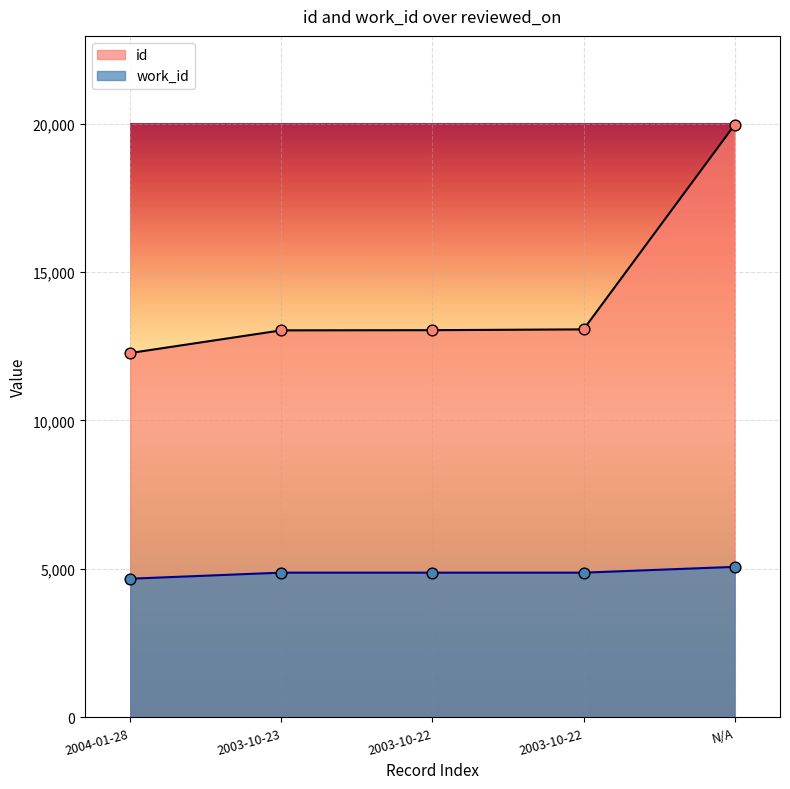

At which category is the sum across all series the highest?

N/A